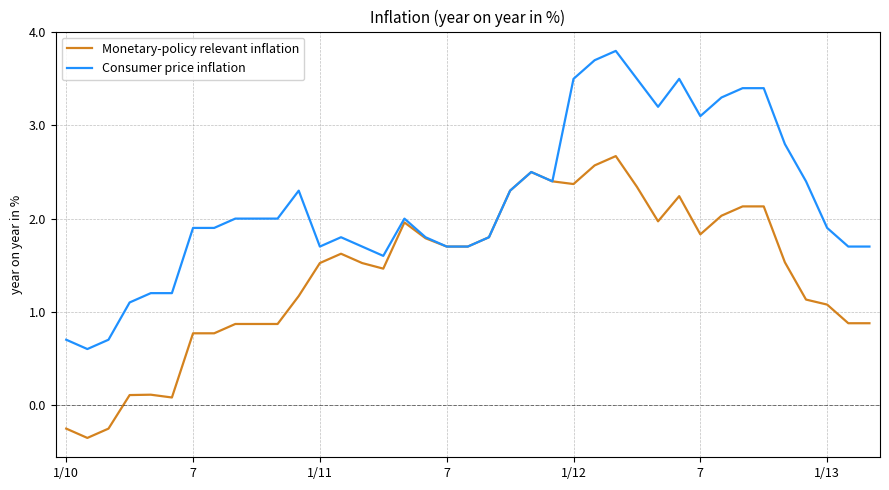

Which series has the largest range (max minus min)?

Consumer price inflation